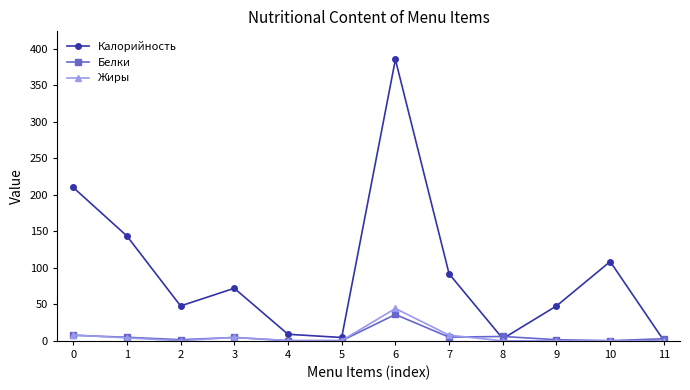

Rank the series by their maximum value, from highest to lowest.

Калорийность, Жиры, Белки